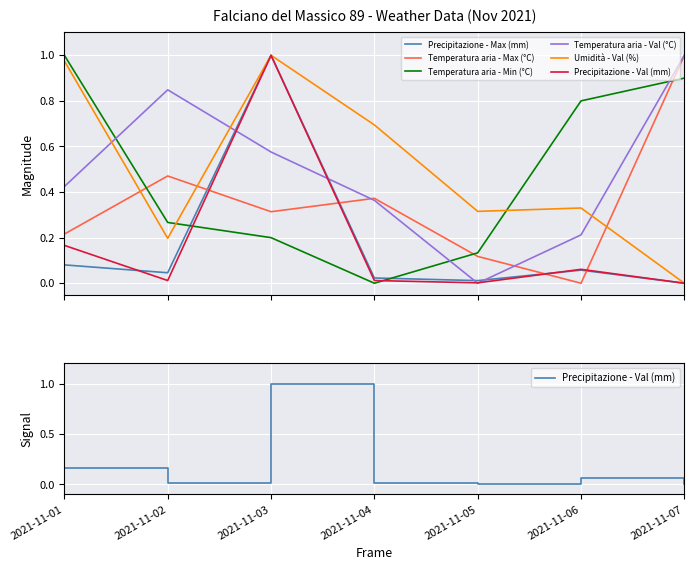

How many lines are shown in the chart?

6